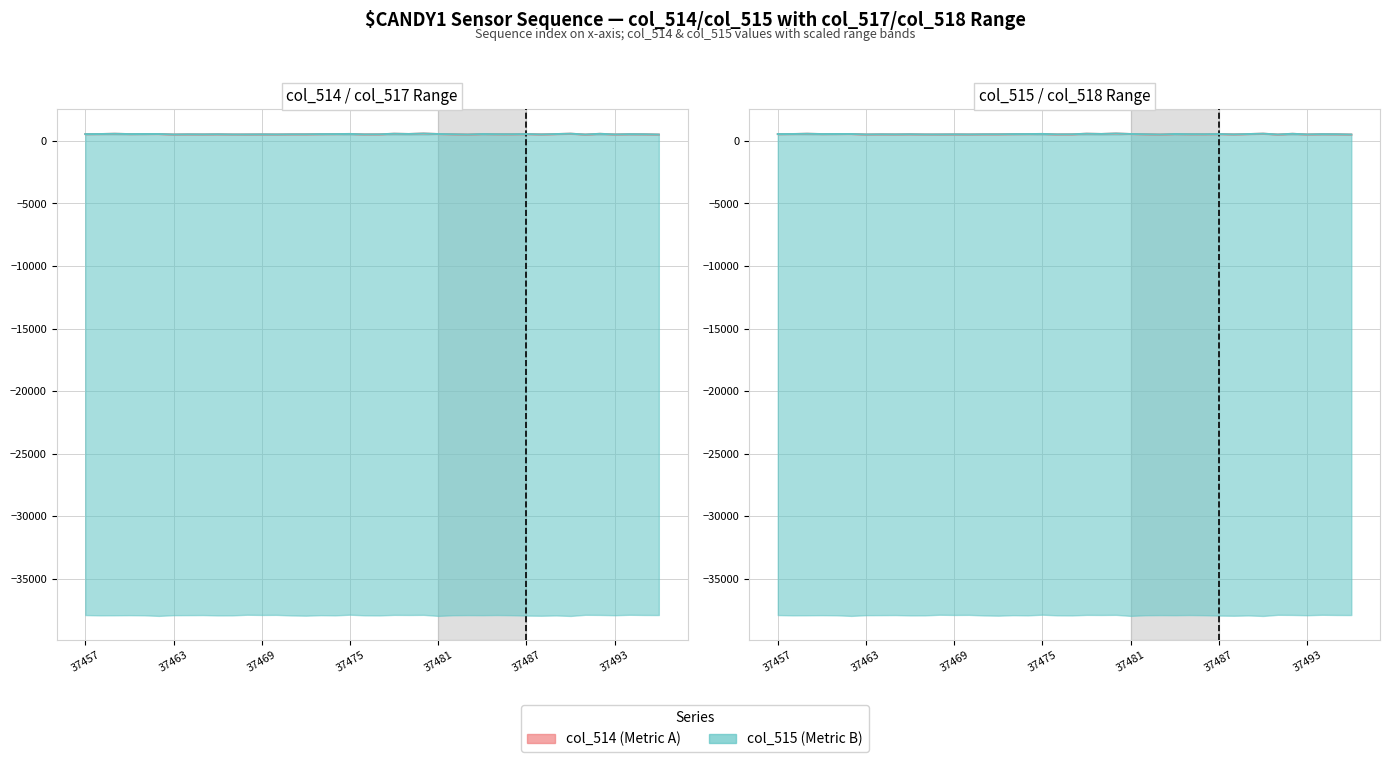

Does the chart display data point markers on the line(s)?

No